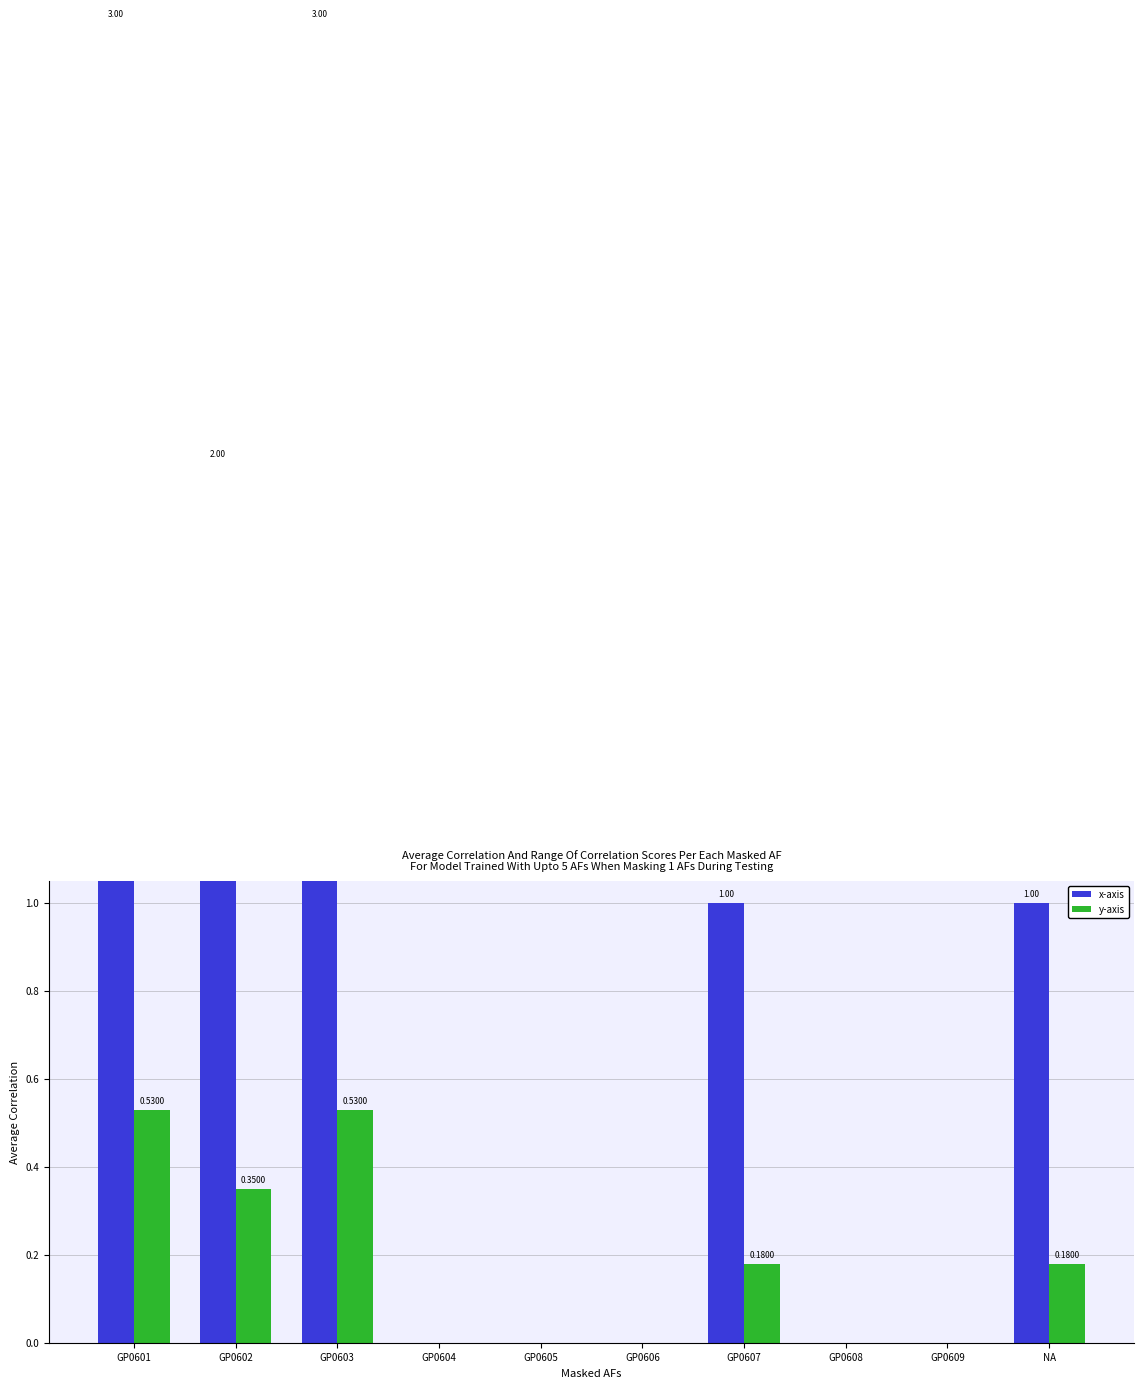

Are the bars horizontal?

No